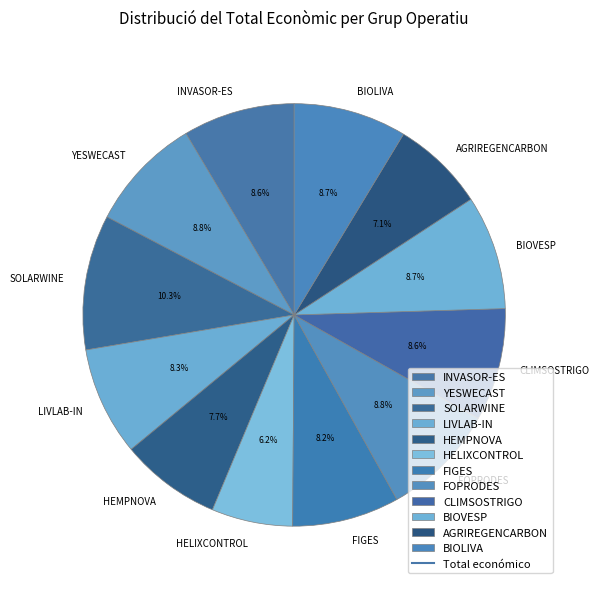

Does HELIXCONTROL account for over 50% of the chart?

No